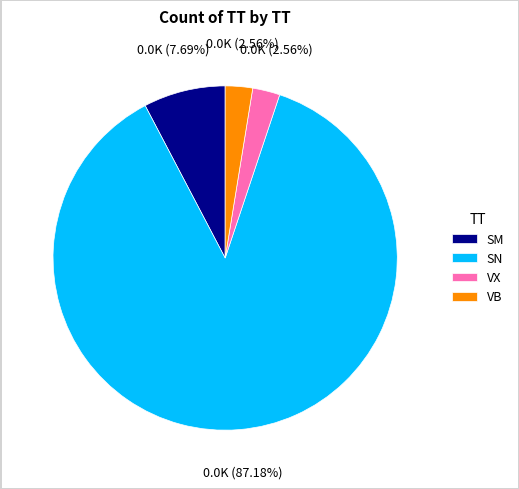

Is VB the majority of the pie?

No